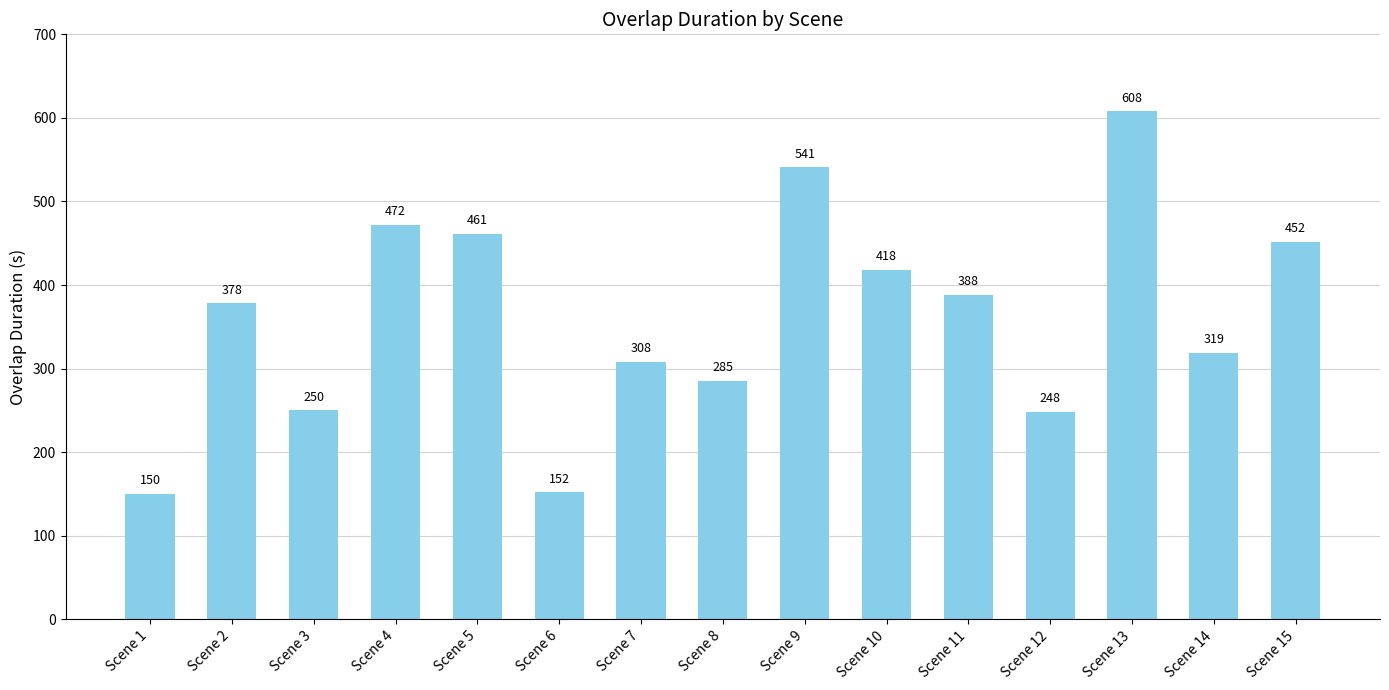

What is the difference between the maximum and minimum values?

458